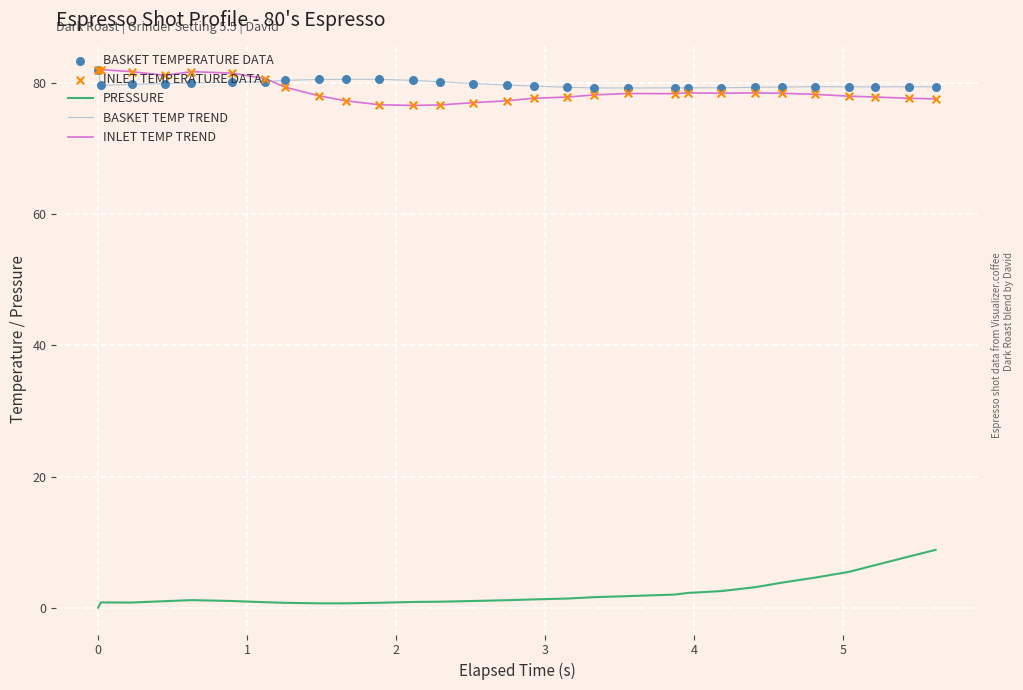

What is the maximum value shown in the chart?

82.1